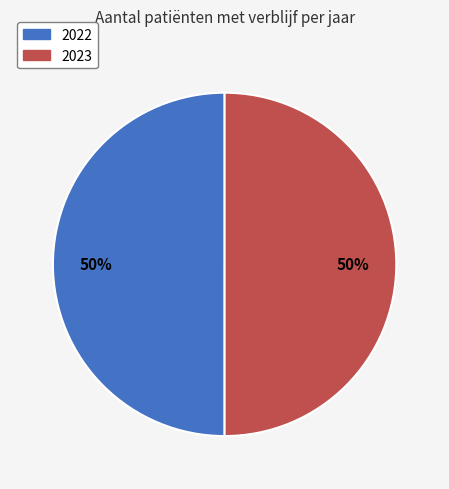

To the nearest percent, what percentage of the pie is 2022?

50%